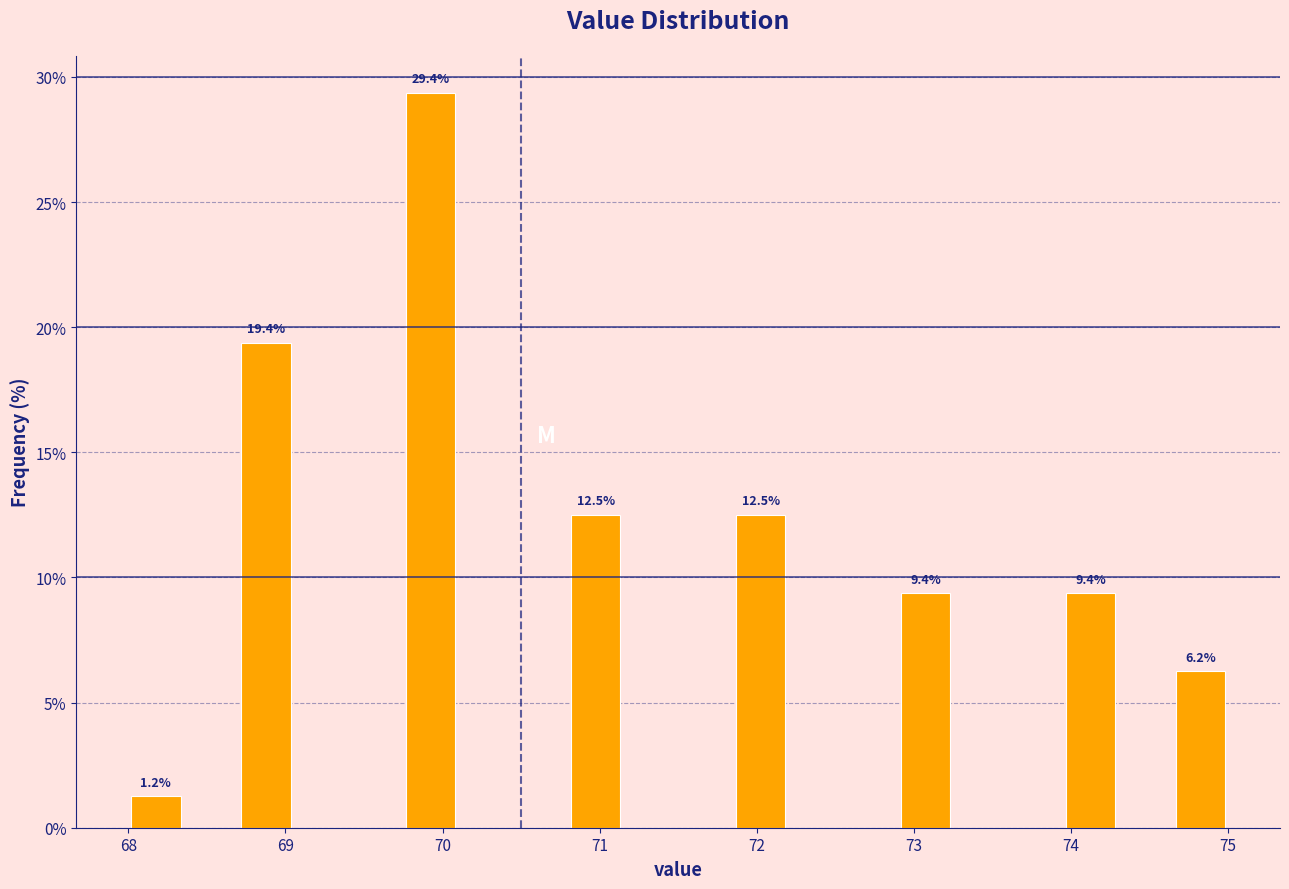

Read against the x-axis, roughly where is the centre of the tallest bar?

69.9